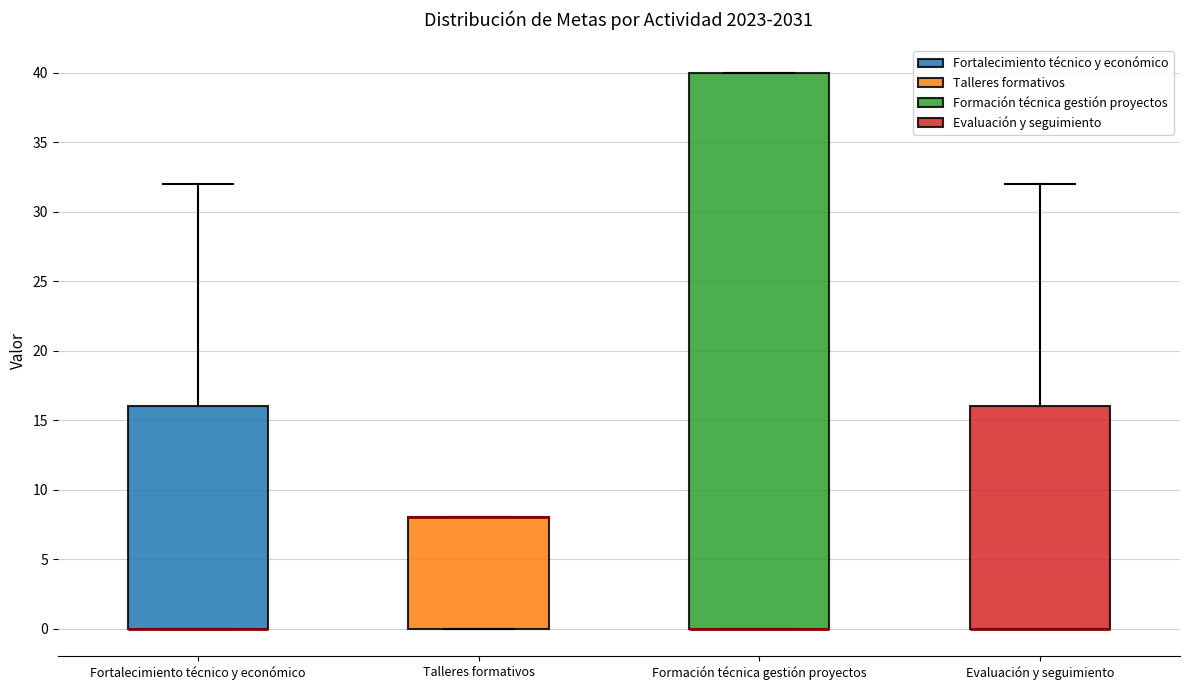

Where is the upper edge of the box for Formación técnica gestión proyectos on the y-axis? The values are not printed on the chart, so give them approximately, as read against the axis.

40